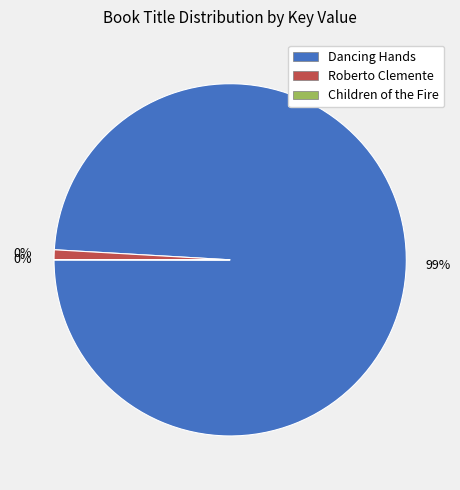

The Children of the Fire slice represents 7% of the pie. True or false?

False